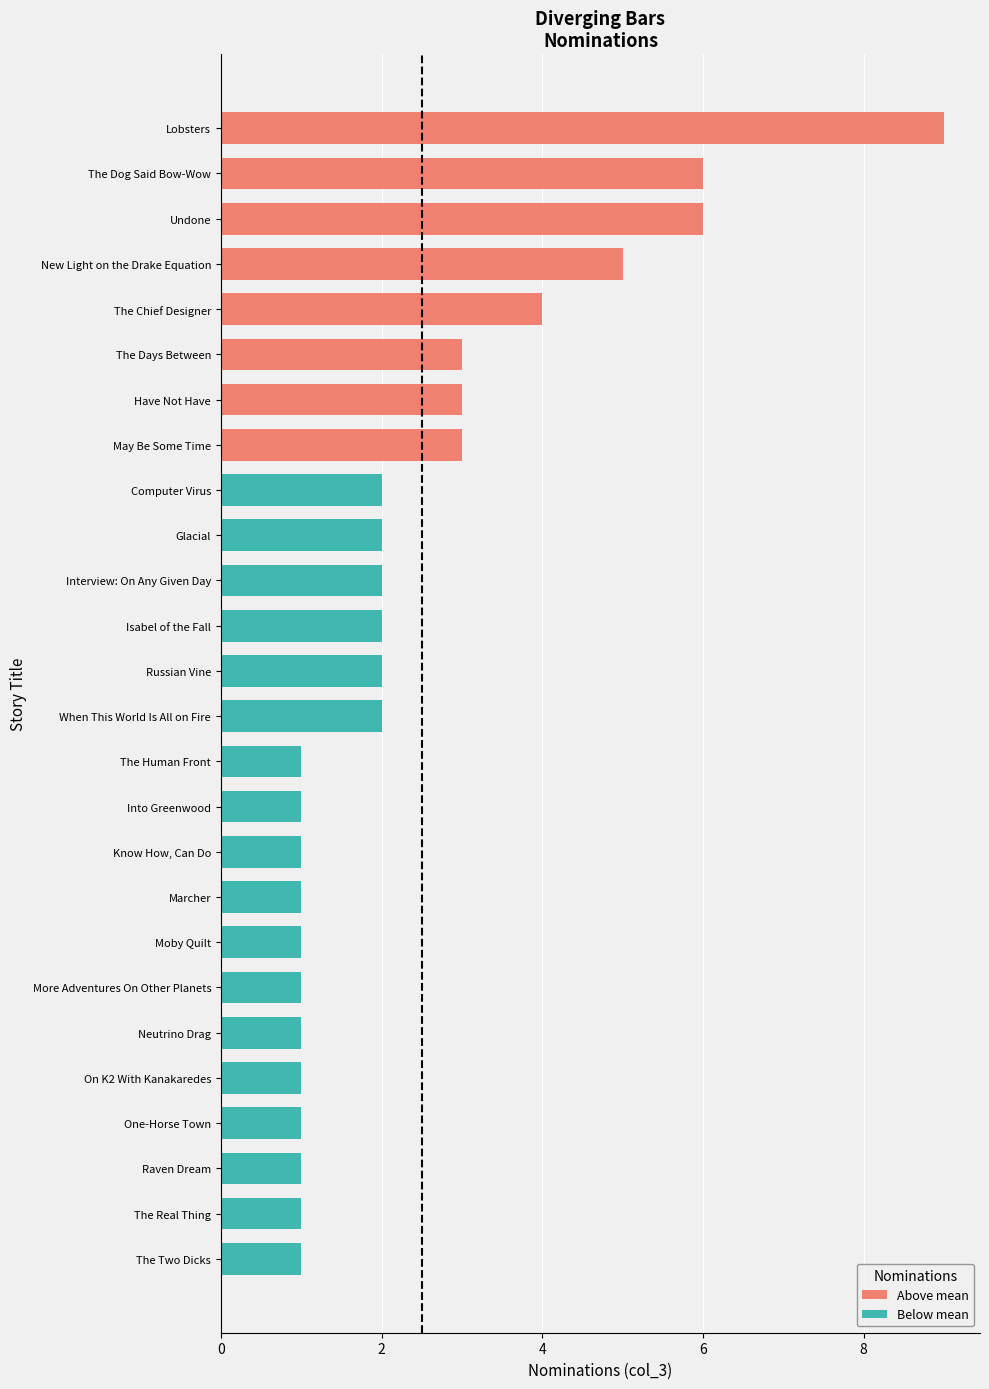

Between When This World Is All on Fire and Into Greenwood, which is larger?

When This World Is All on Fire